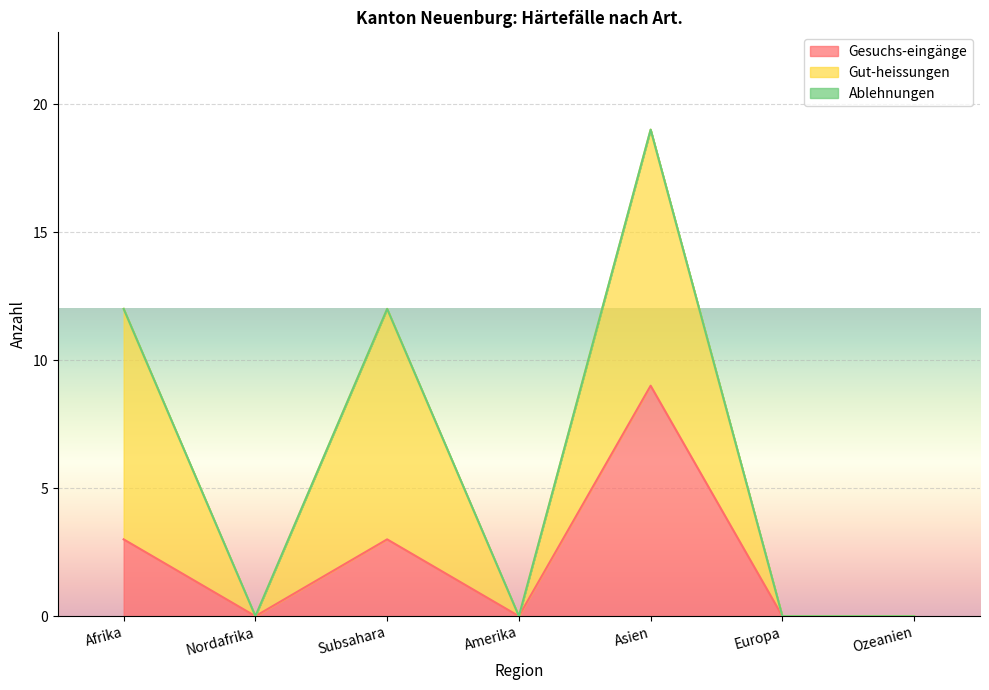

How many lines are shown in the chart?

3